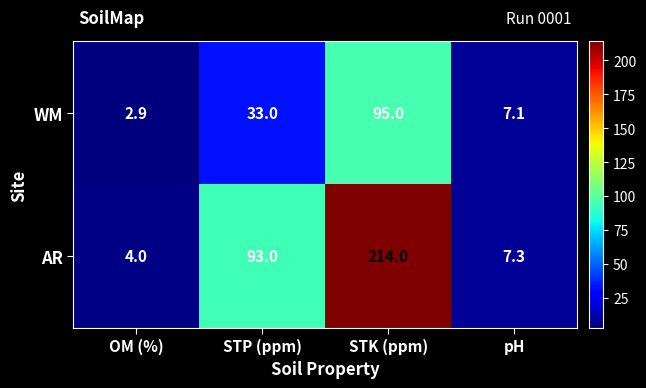

Which series has the largest range (max minus min)?

AR